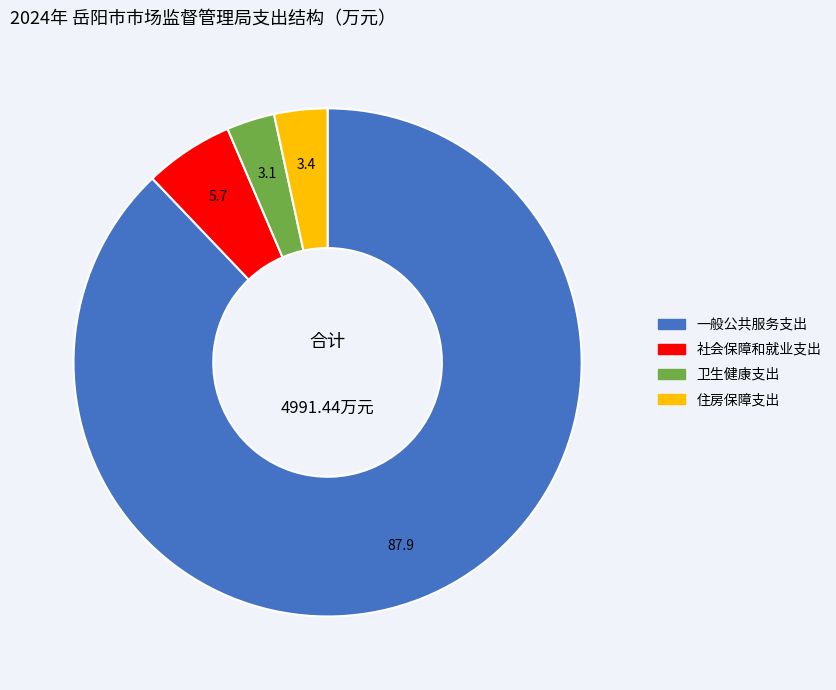

Do 住房保障支出 and 社会保障和就业支出 together represent more than half of the pie?

No